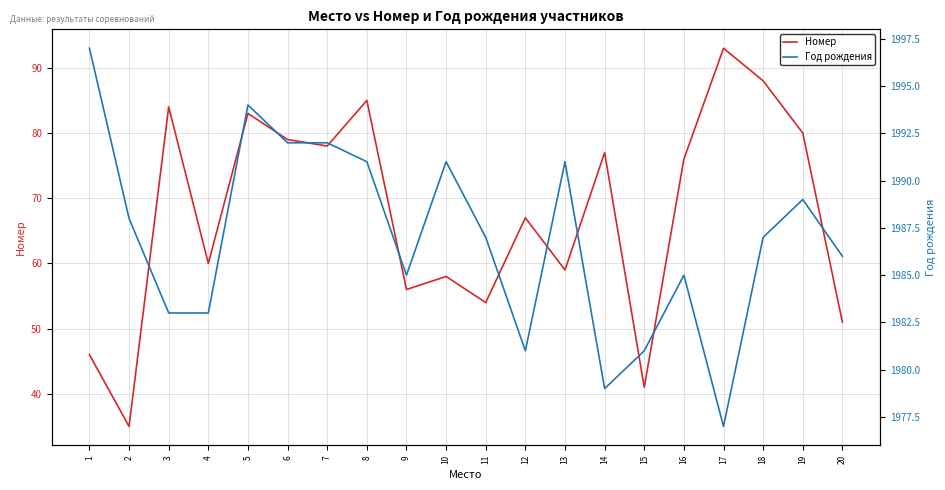

How many data points does each series have?

20